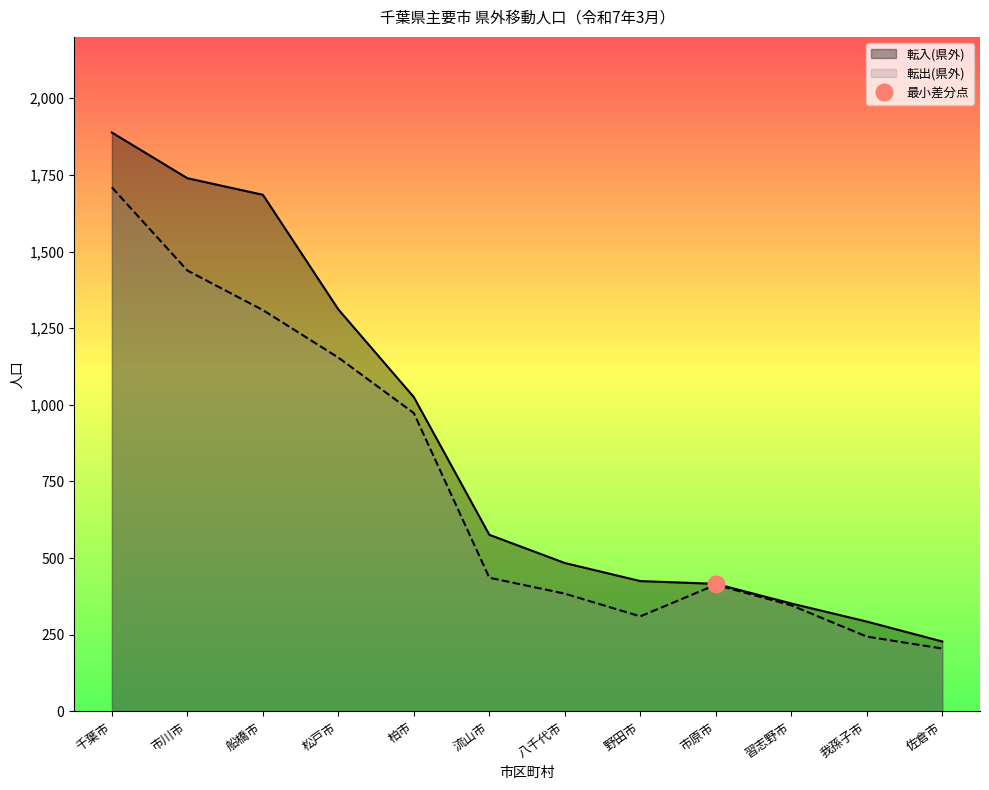

Reading left to right, transcribe all the data shown in this chart.

転入(県外)_line: 千葉市=1888	市川市=1739	船橋市=1685	松戸市=1311	柏市=1025	流山市=576	八千代市=484	野田市=425	市原市=416	習志野市=352	我孫子市=293	佐倉市=228
転出(県外)_line: 千葉市=1709	市川市=1438	船橋市=1309	松戸市=1154	柏市=973	流山市=436	八千代市=384	野田市=310	市原市=413	習志野市=346	我孫子市=244	佐倉市=205